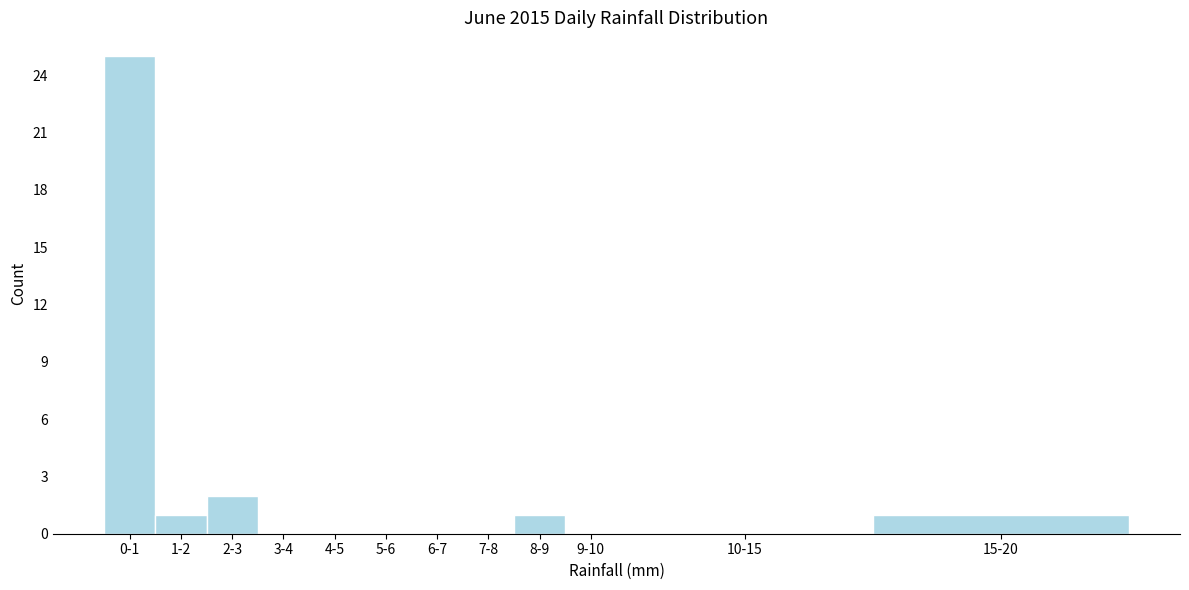

Reading left to right, extract all data points from this chart.

0-1=25	1-2=1	2-3=2	3-4=0	4-5=0	5-6=0	6-7=0	7-8=0	8-9=1	9-10=0	10-15=0	15-20=1